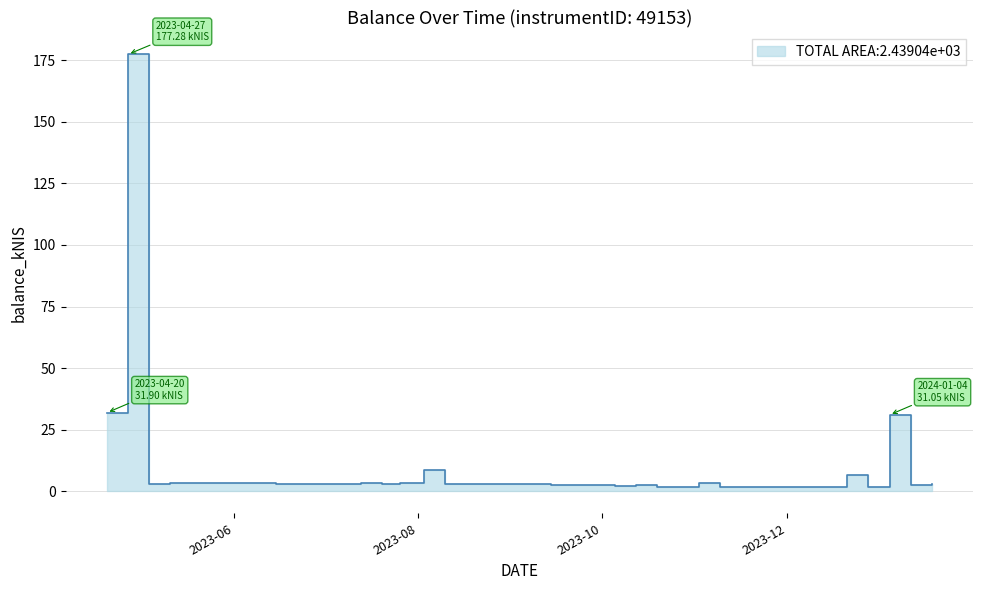

What is the sum of the values at 2023-07-13 and 2023-06-01?

6.7